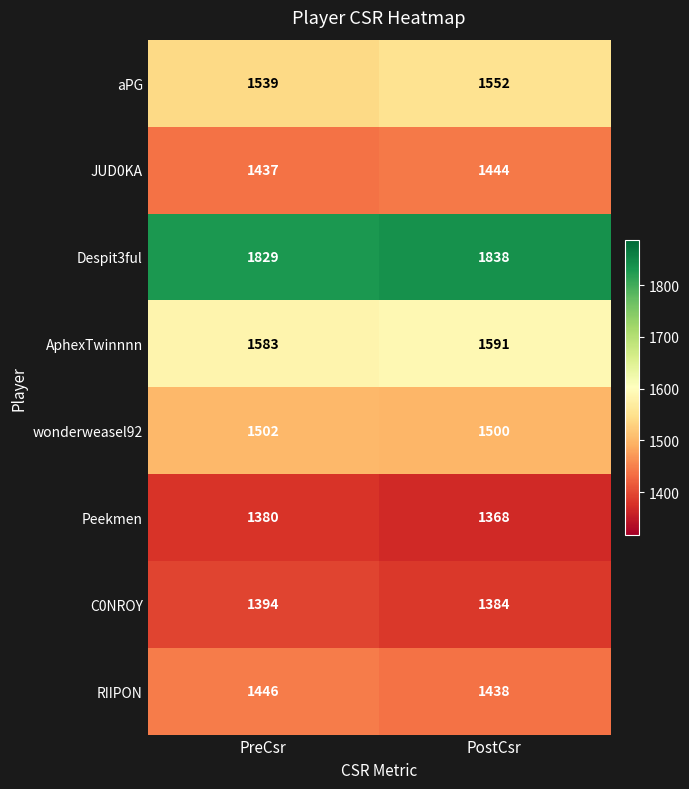

What is the sum of the wonderweasel92 values at PreCsr and PostCsr?

3002